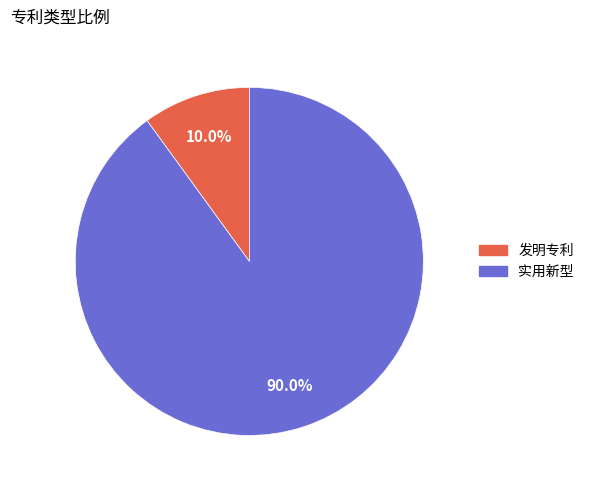

What is the largest slice in the pie chart?

实用新型